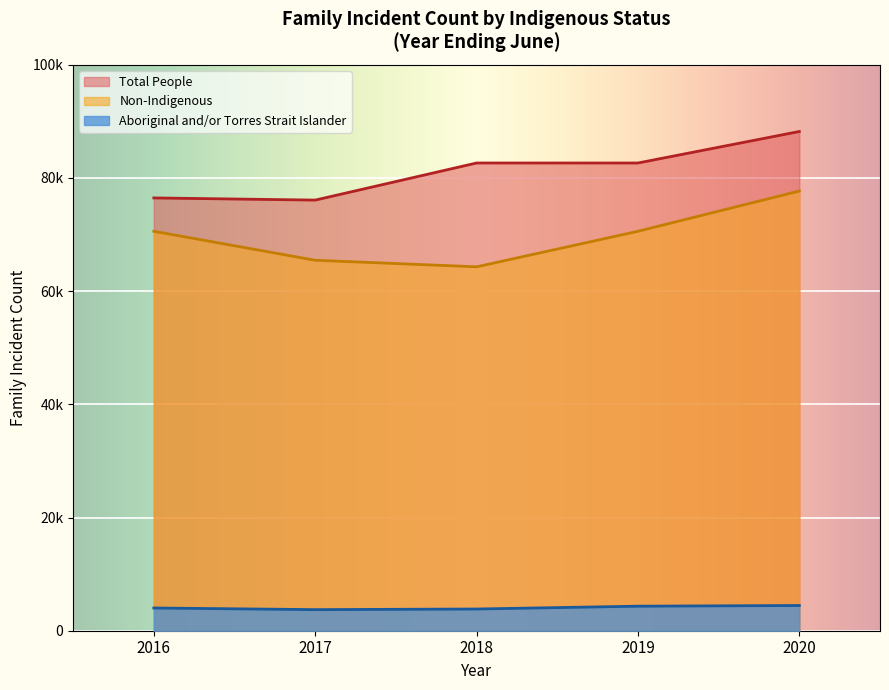

What is the difference between the Aboriginal and/or Torres Strait Islander values at 2019 and 2020?

120